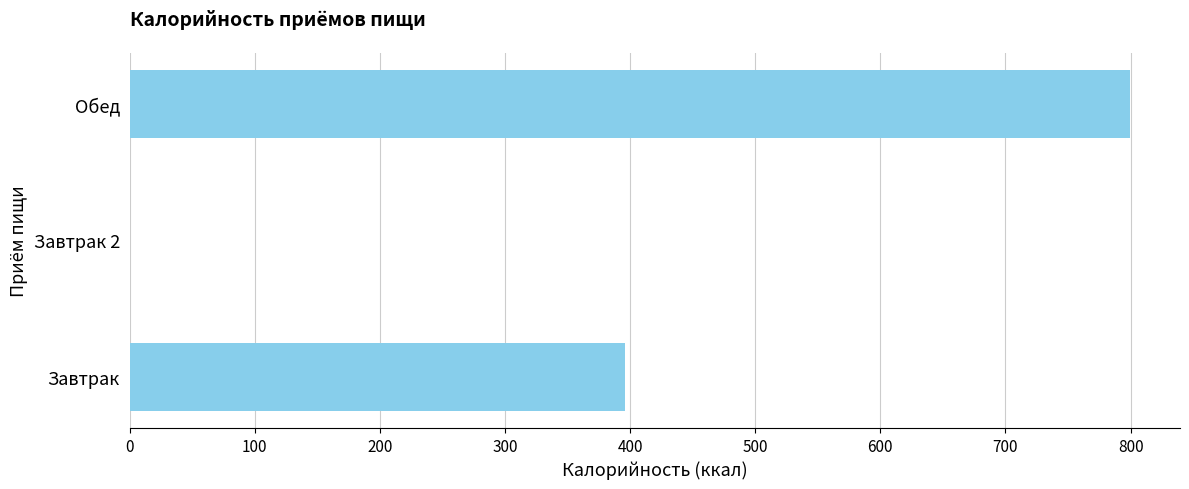

Reading top to bottom, transcribe all the data shown in this chart.

Обед=799.5	Завтрак 2=0.0	Завтрак=396.2